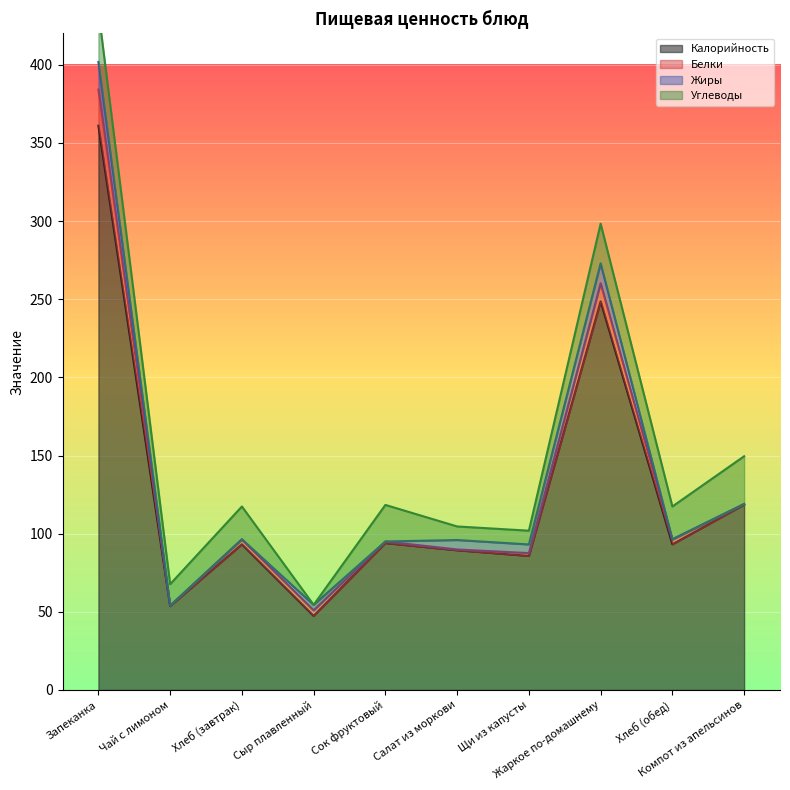

How many values in the Калорийность series are below 93?

4